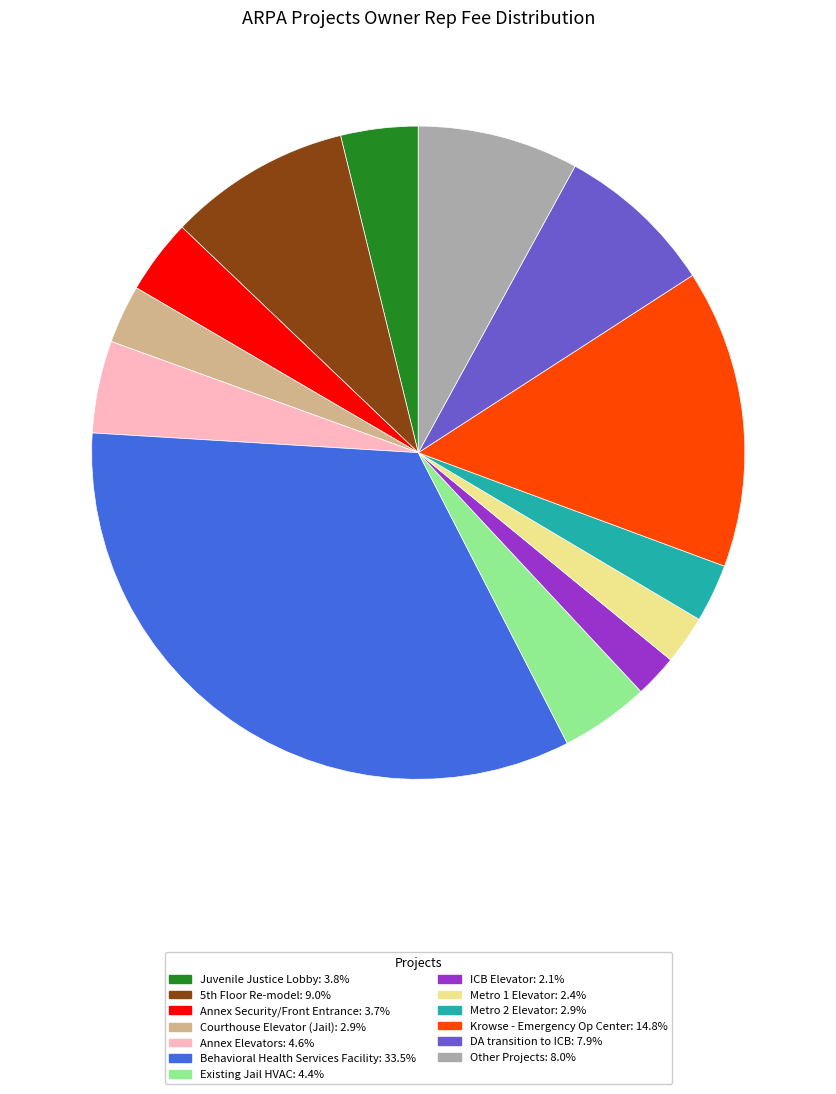

Is there a majority slice in this chart?

No